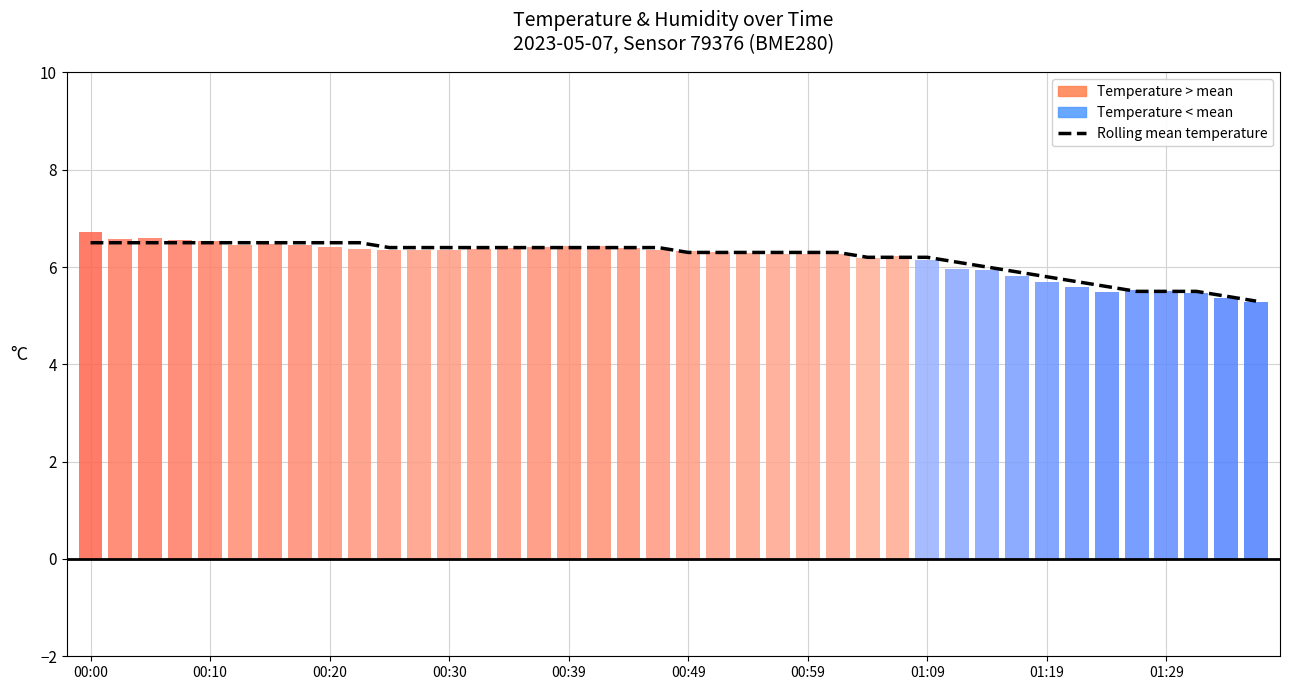

How many bars are there in total?

40